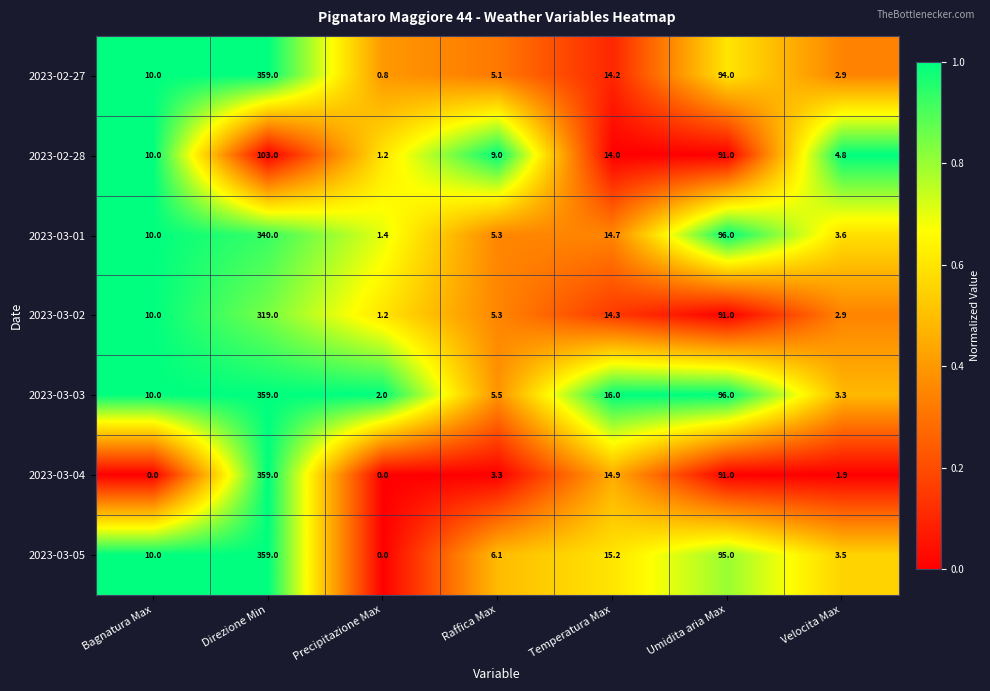

At which category is the sum across all series the highest?

Direzione Min